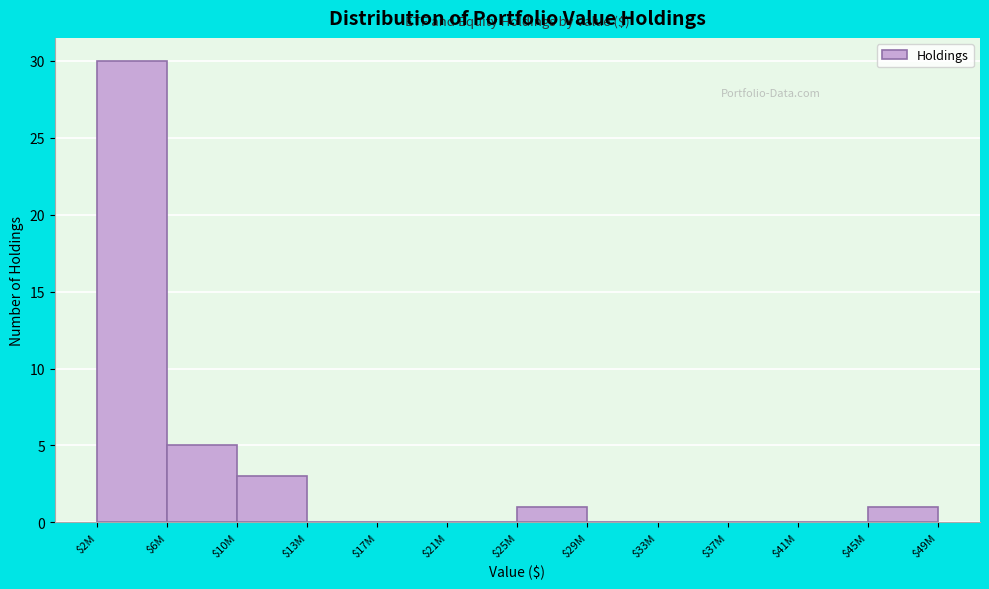

What is the sum of all values?

40